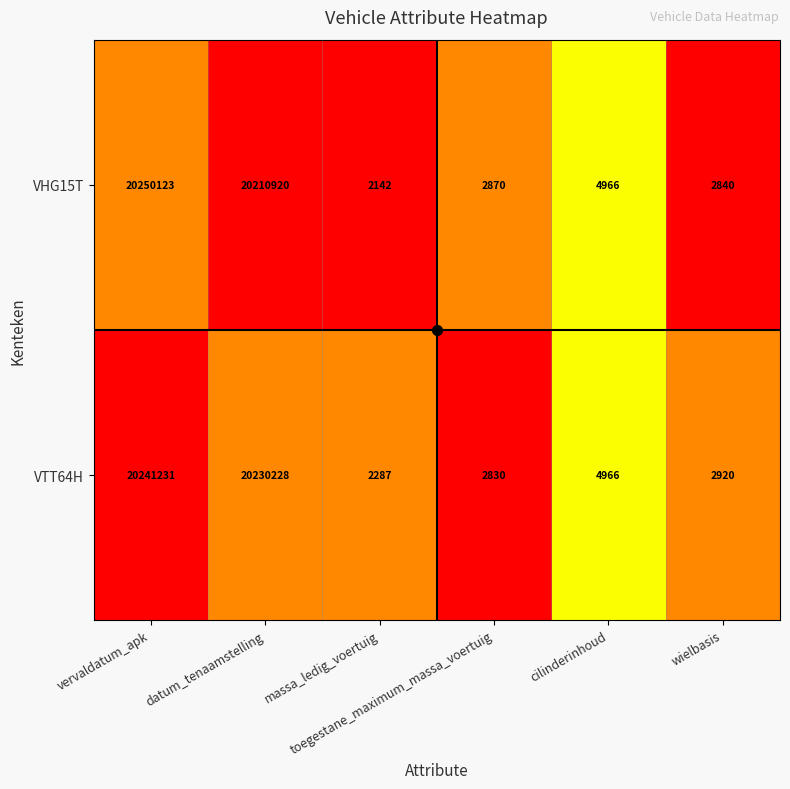

Which series has the largest range (max minus min)?

VHG15T